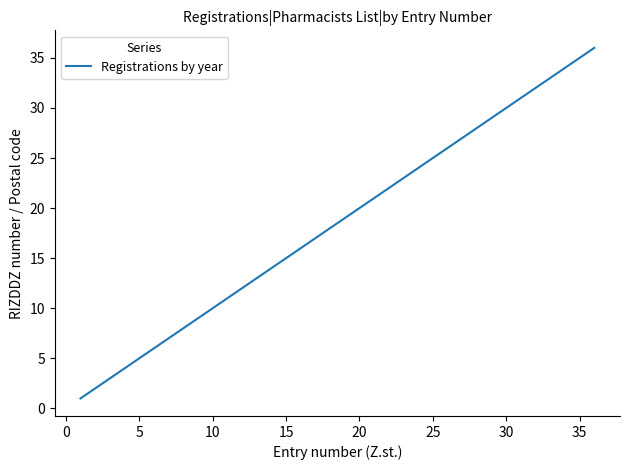

What is the greatest value displayed?

36